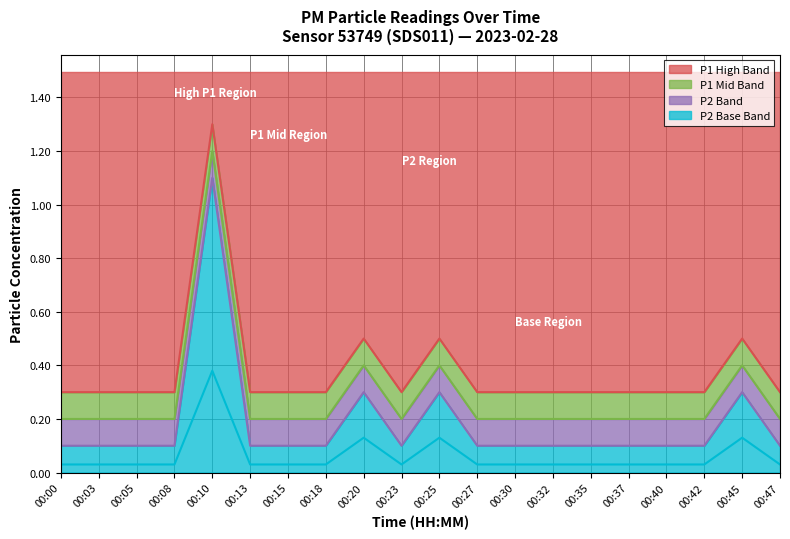

True or false: P1 and P2 cross at least once.

False